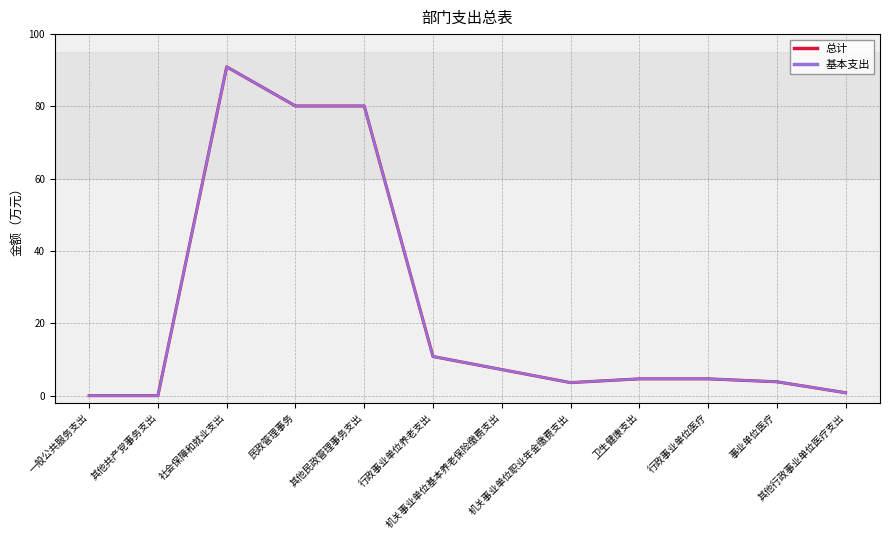

Is this an area chart (filled region under the line)?

No